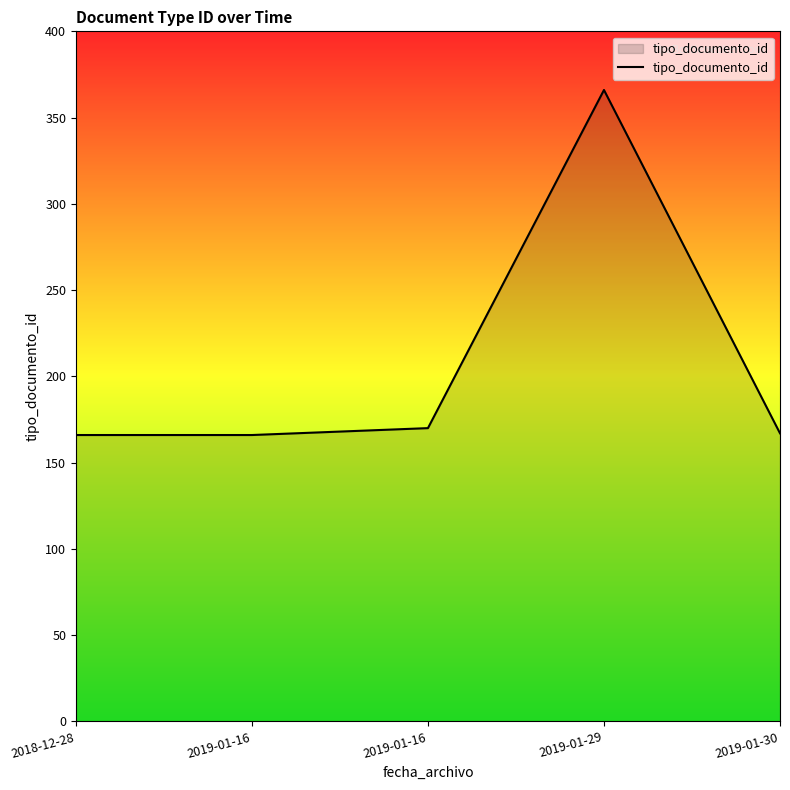

How many lines are shown in the chart?

1